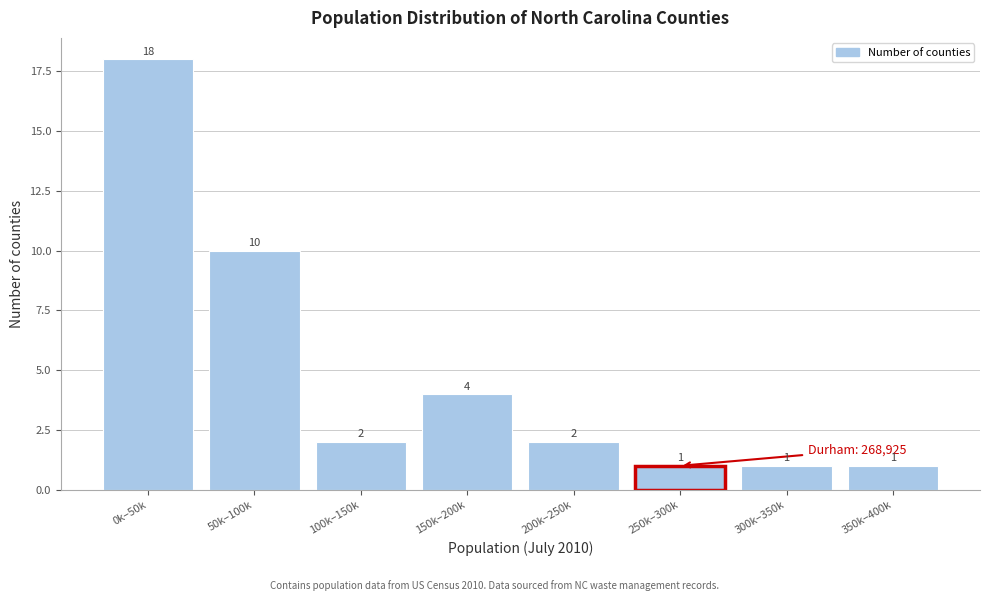

Reading right to left, transcribe all the data shown in this chart.

1	1	1	2	4	2	10	18